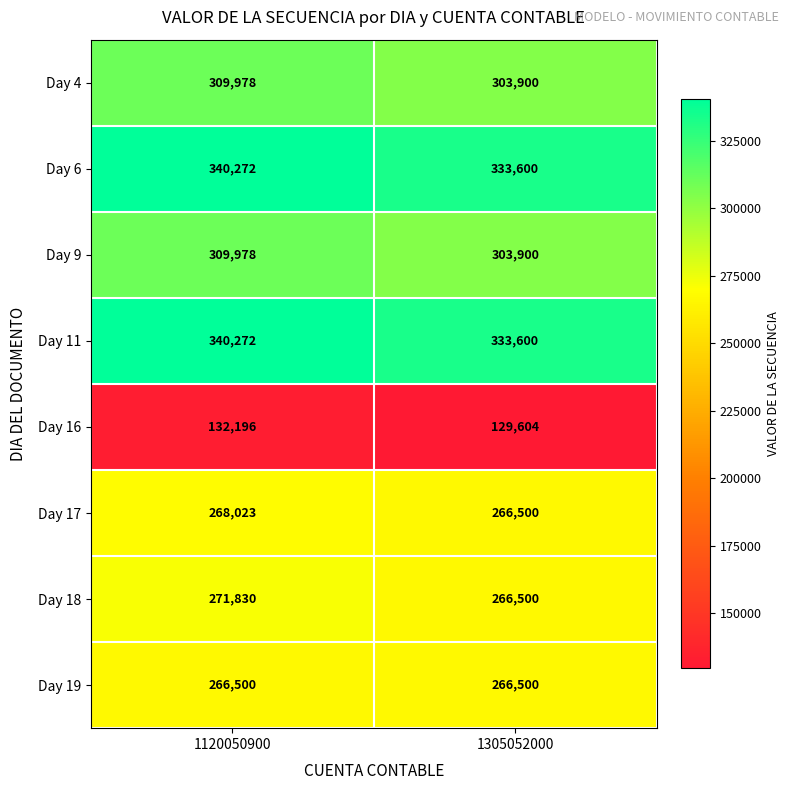

What value does the Day 18 series have at 1120050900?

271830